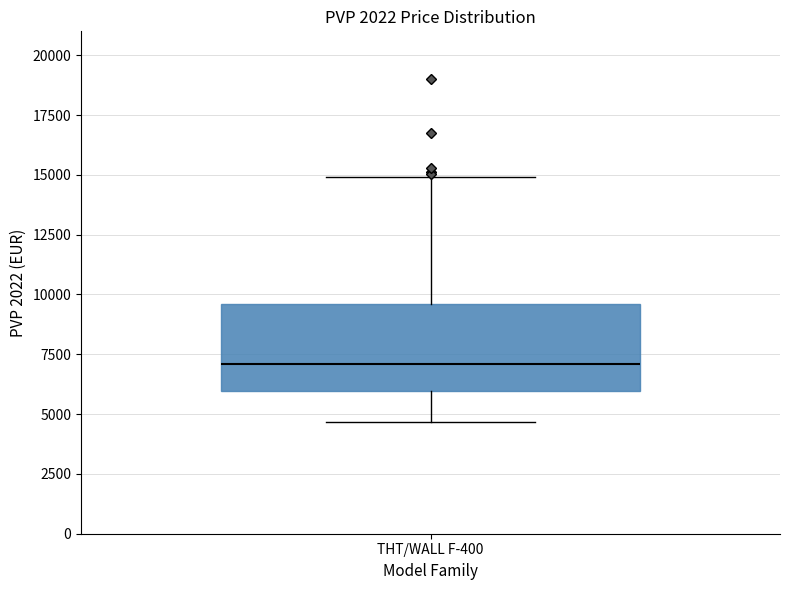

Where does the median line of the box for THT/WALL F-400 sit on the y-axis? The values are not printed on the chart, so give them approximately, as read against the axis.

7000